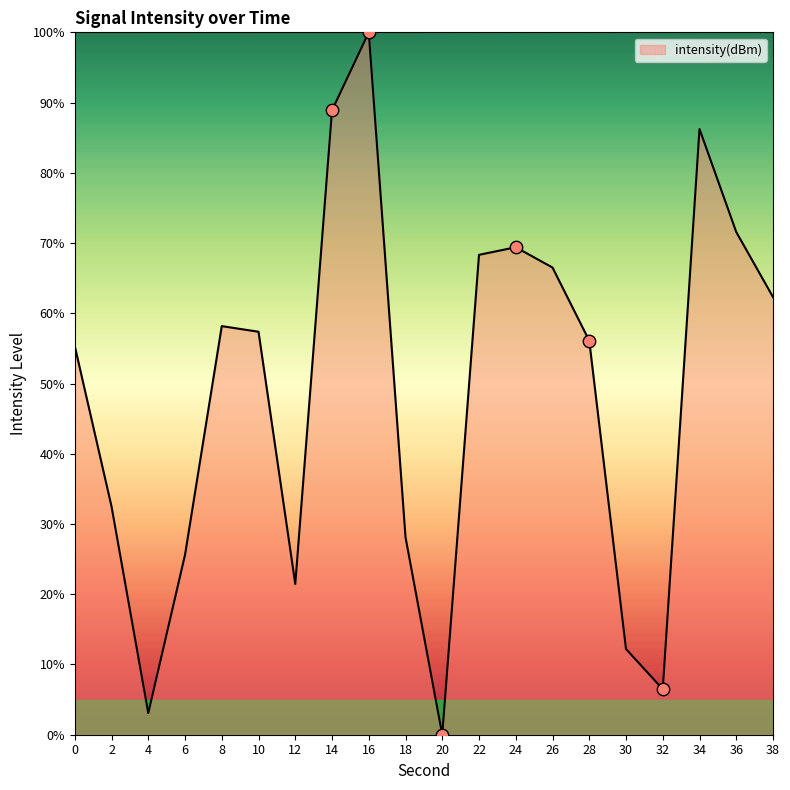

What is the change in value from 4 to 20?

-3.1